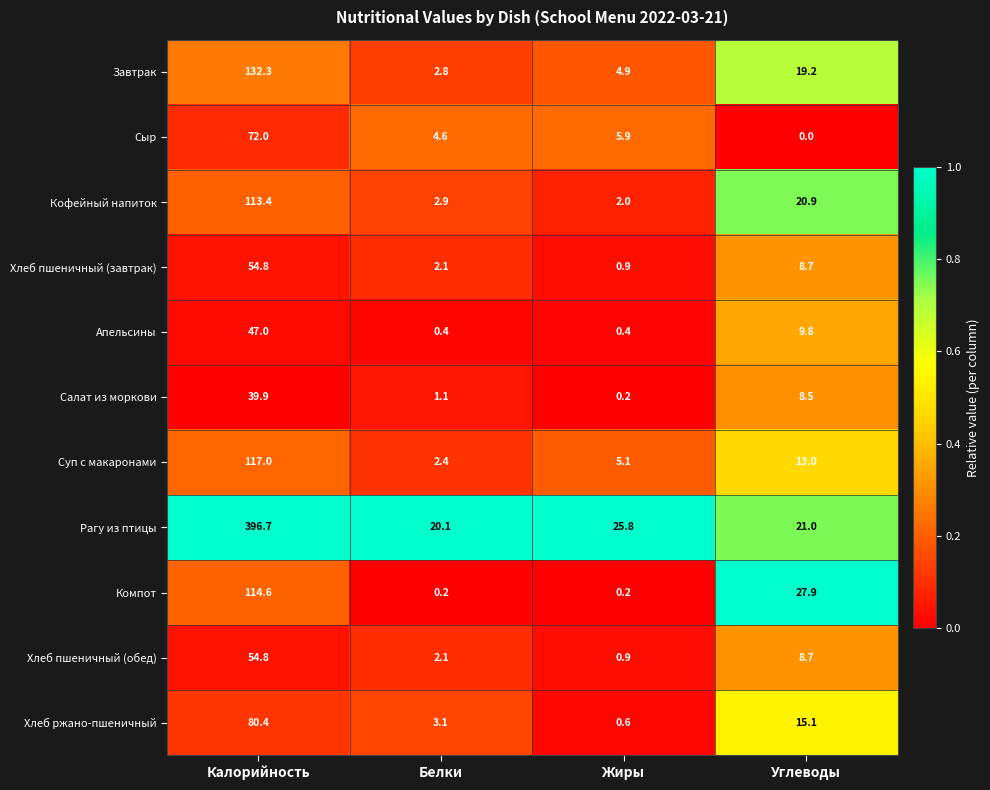

At which category does the chart reach its minimum across all series?

Углеводы